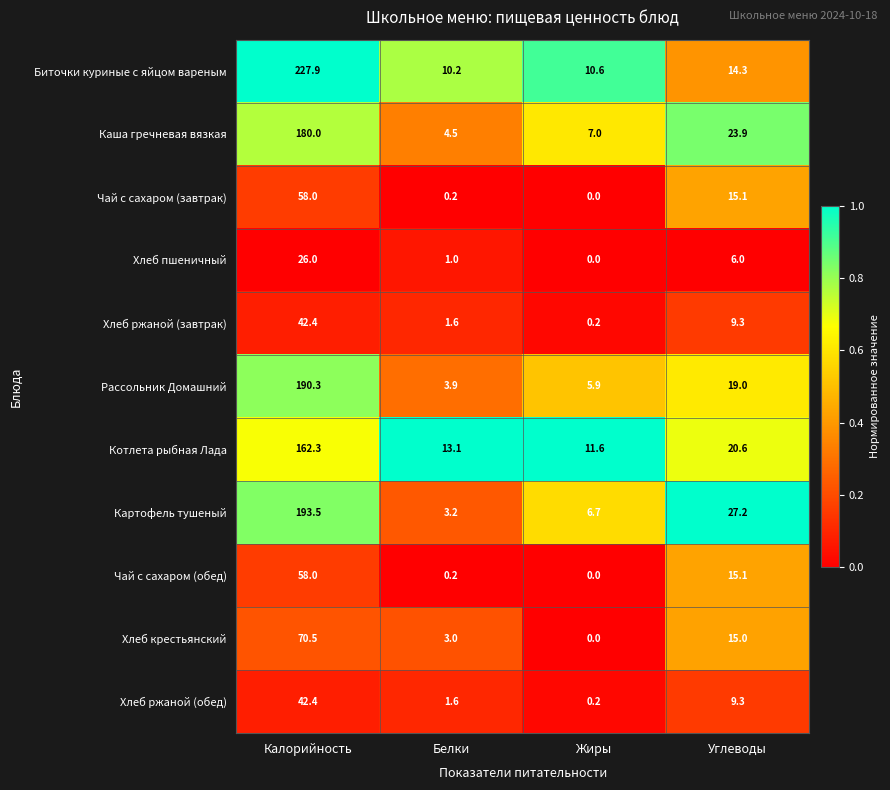

At which category is the sum across all series the highest?

Калорийность